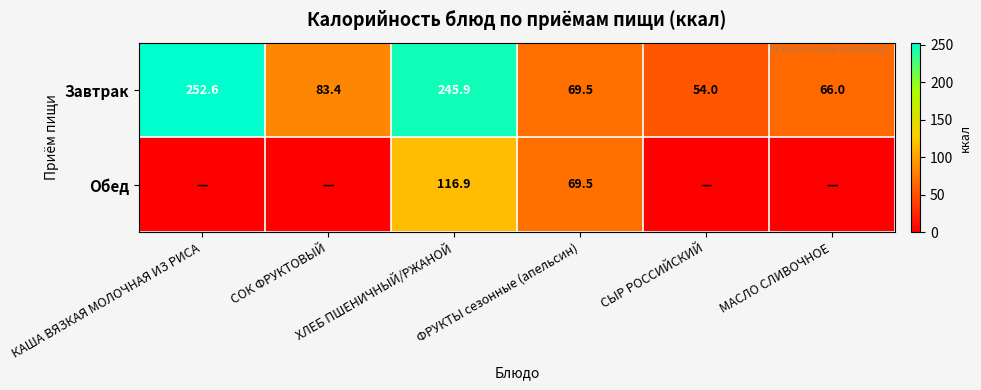

Which label corresponds to the smallest value in the chart?

КАША ВЯЗКАЯ МОЛОЧНАЯ ИЗ РИСА